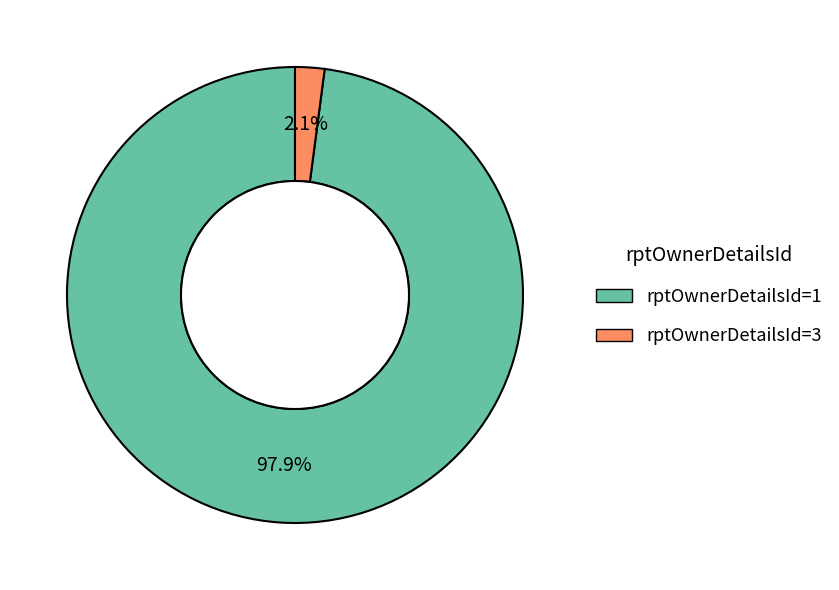

Does any single category account for the majority?

Yes